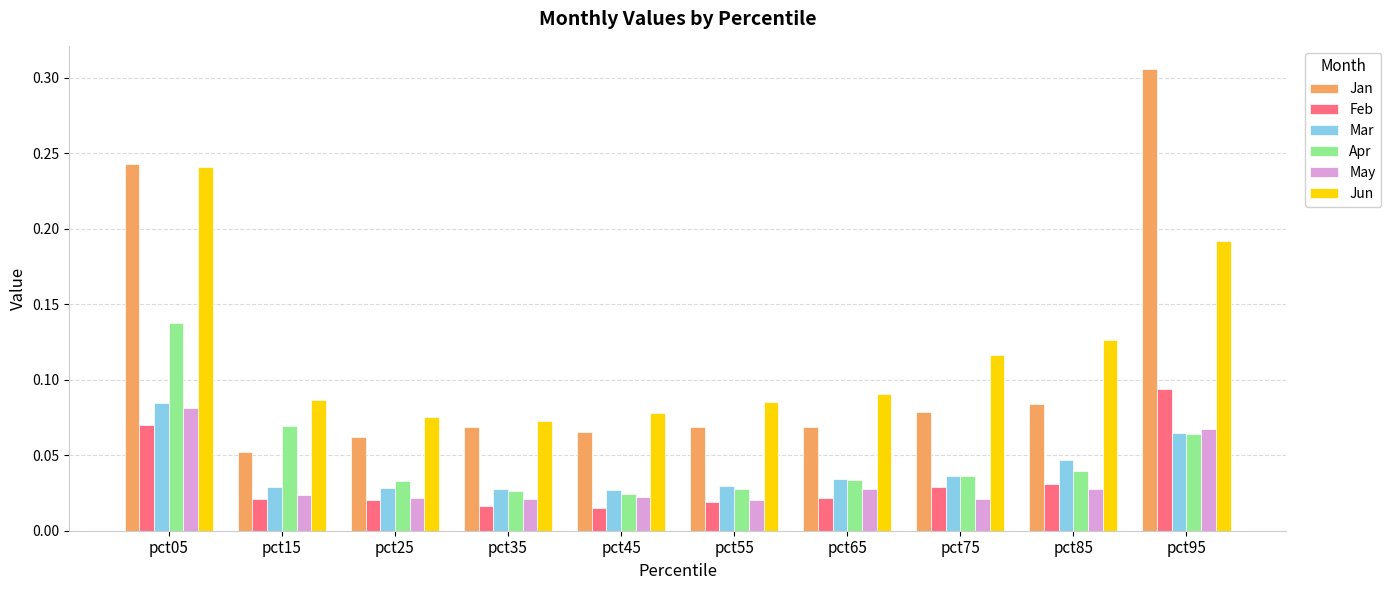

Which series changed the most between pct35 and pct85?

Jun